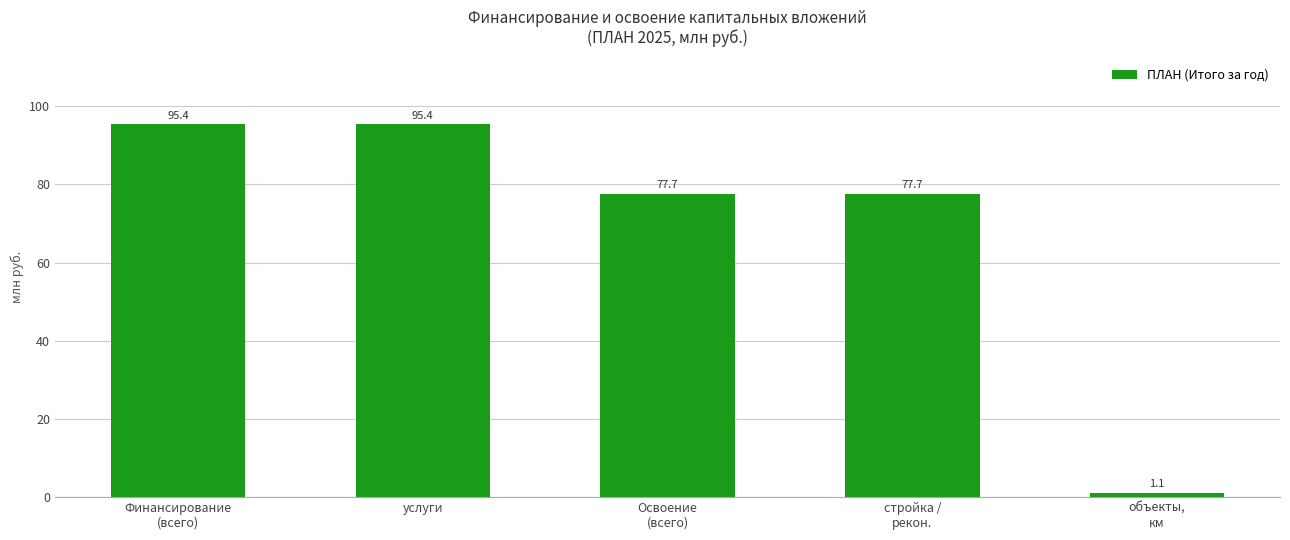

What is the difference between the second highest and minimum values?

94.2